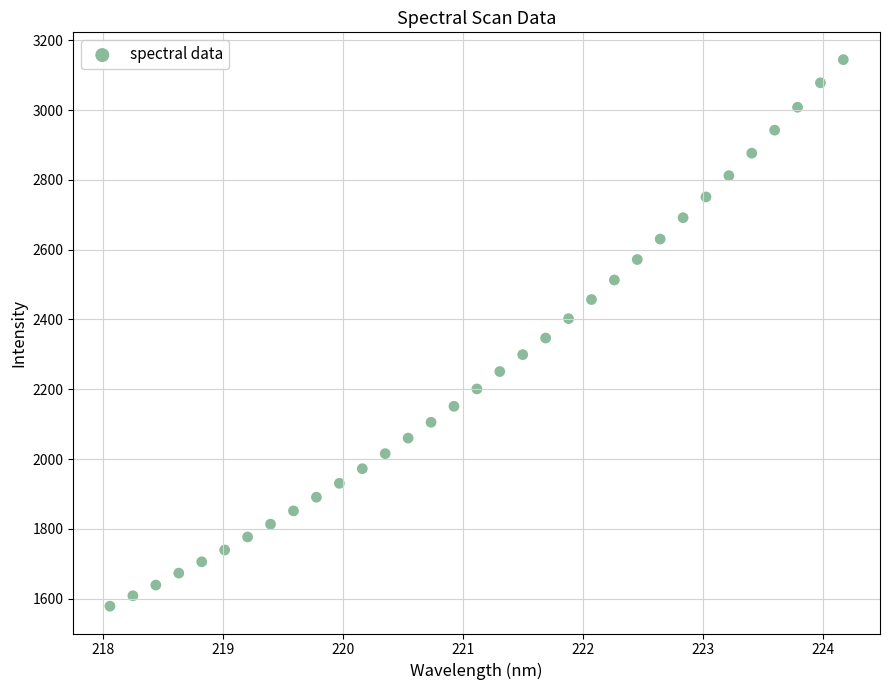

What is the range of X values (max minus min)?

6.1